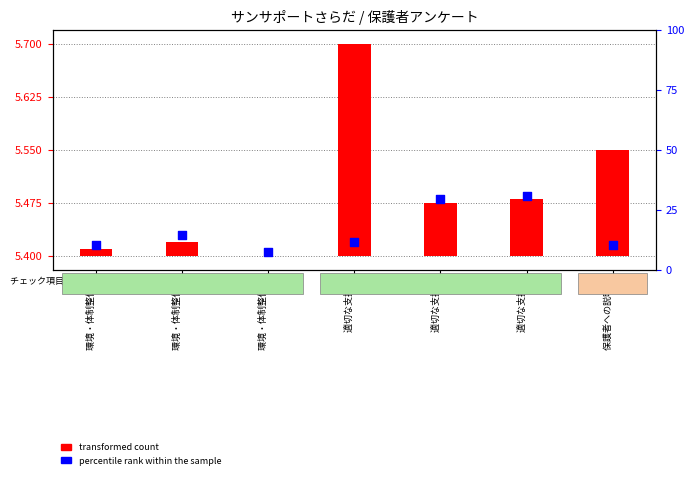

Which series has the largest total across all categories?

percentile rank within the sample